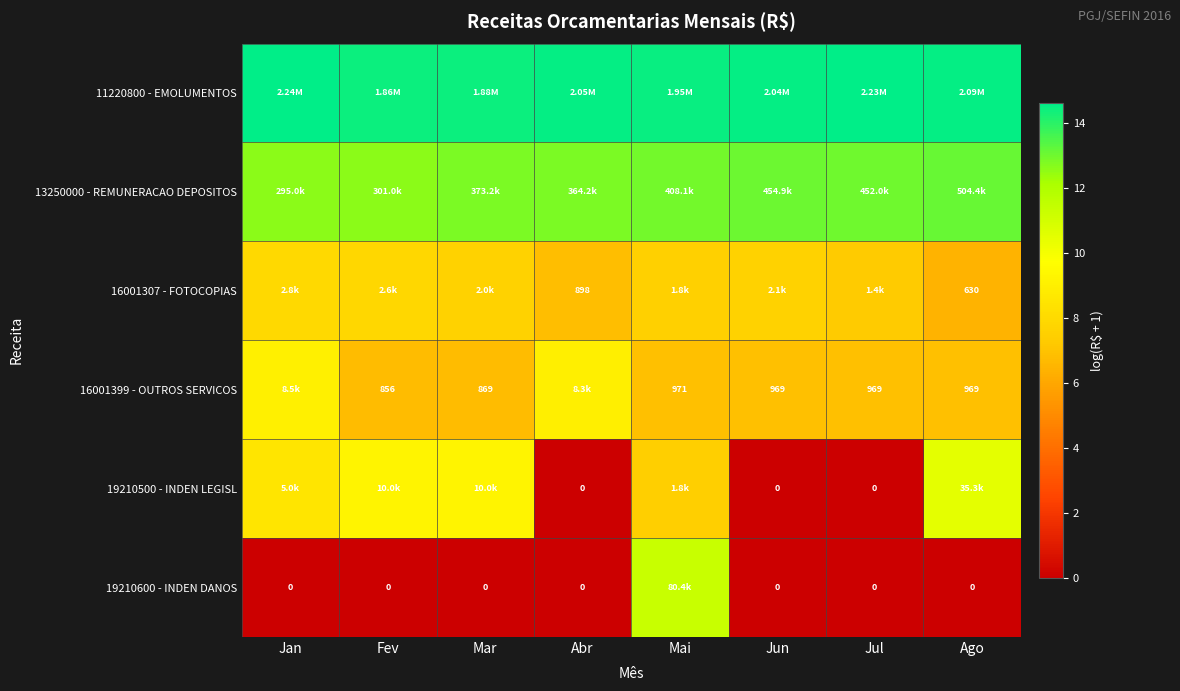

How many data points in 19210500 - INDEN LEGISL are above 8?

4